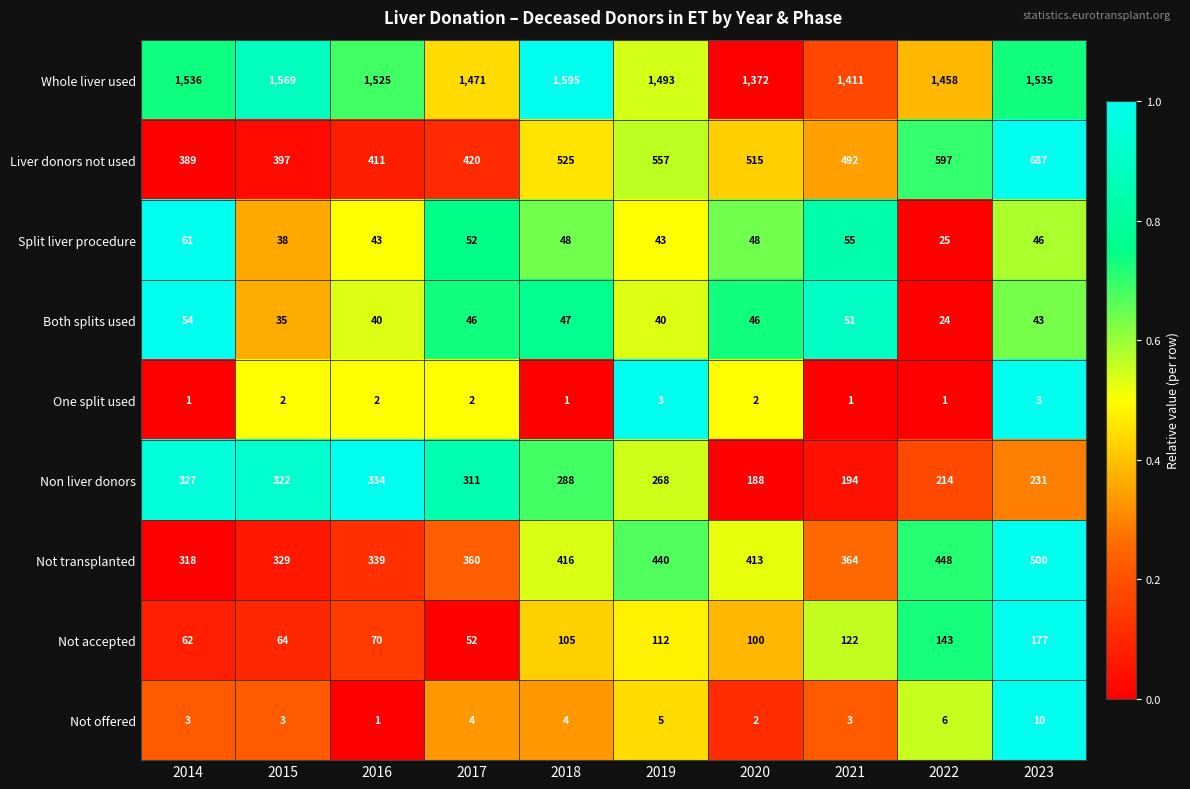

What is the sum of the Non liver donors values at 2019 and 2018?

556